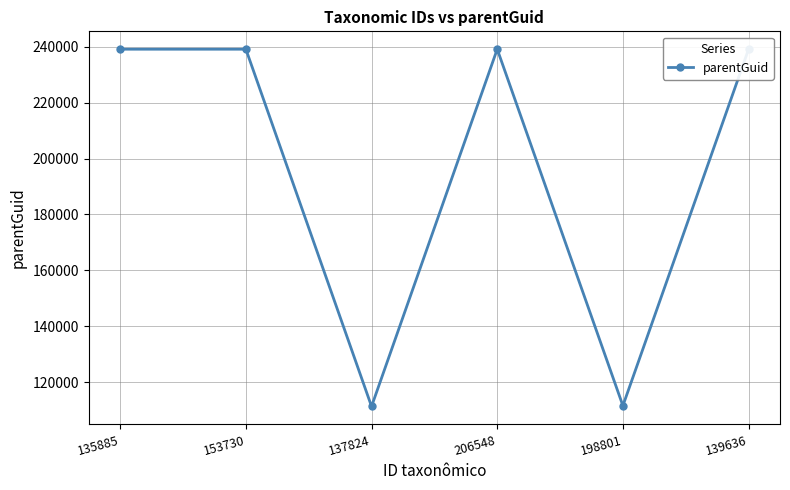

What is the sum of the values at 153730 and 139636?

478192